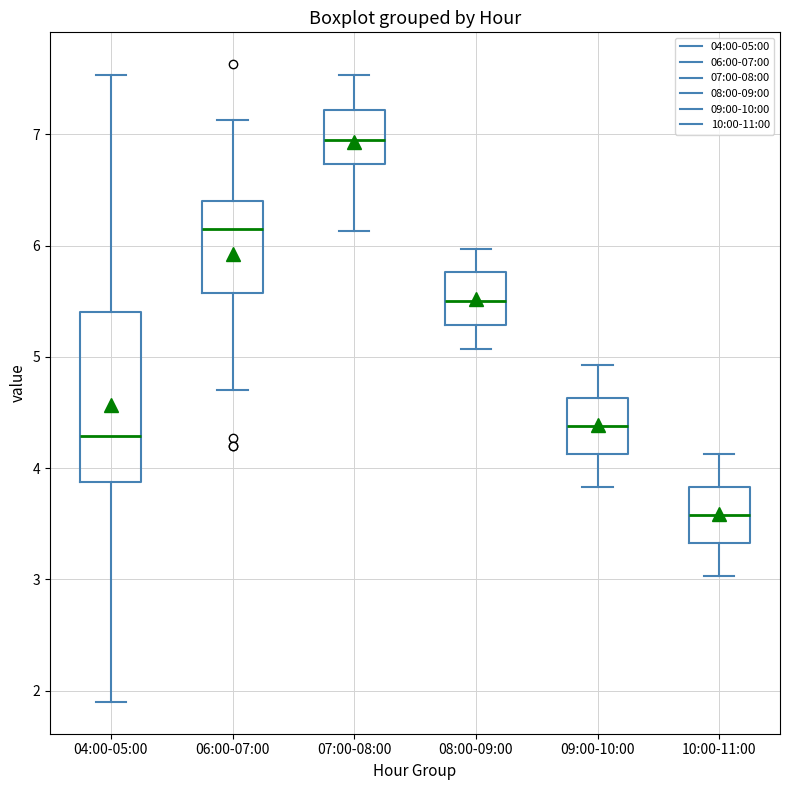

Reading left to right, transcribe this box plot: for each box, give where its median line is, the range the box spans, and where its two whiskers end, as read against the y-axis. The values are not printed on the chart, so give them approximately, as read against the axis.

04:00-05:00: median 4.3, box 3.9 to 5.4, whiskers 1.9 to 7.5
06:00-07:00: median 6.2, box 5.6 to 6.4, whiskers 4.7 to 7.1
07:00-08:00: median 7.0, box 6.7 to 7.2, whiskers 6.1 to 7.5
08:00-09:00: median 5.5, box 5.3 to 5.8, whiskers 5.1 to 6.0
09:00-10:00: median 4.4, box 4.1 to 4.6, whiskers 3.8 to 4.9
10:00-11:00: median 3.6, box 3.3 to 3.8, whiskers 3.0 to 4.1